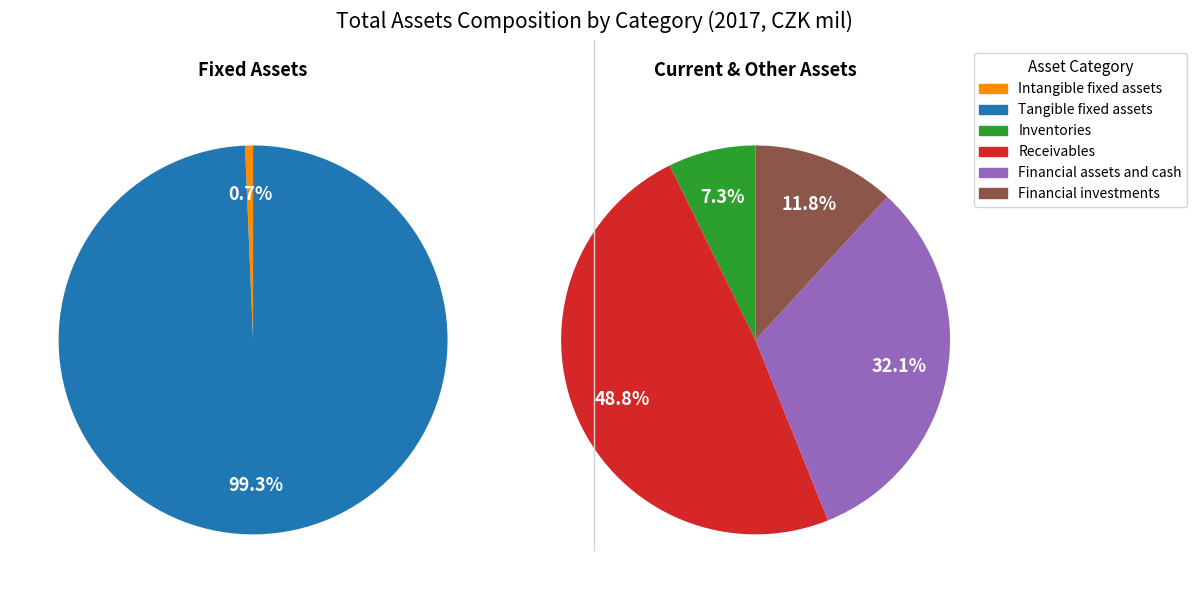

Which slice is the largest?

Tangible fixed assets